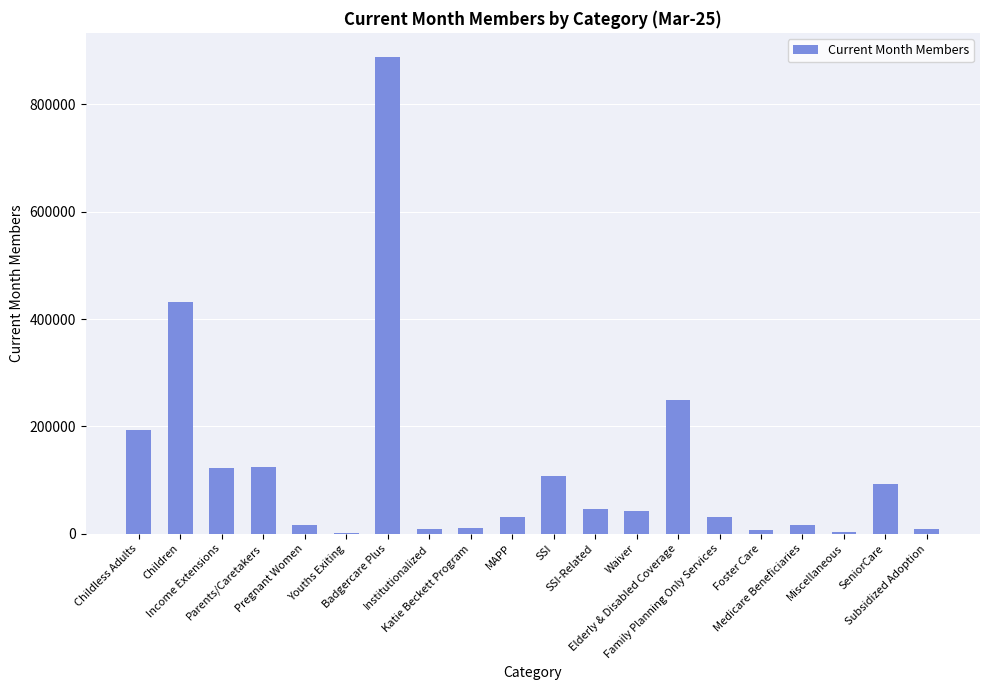

What is the sum of all values?

2437294